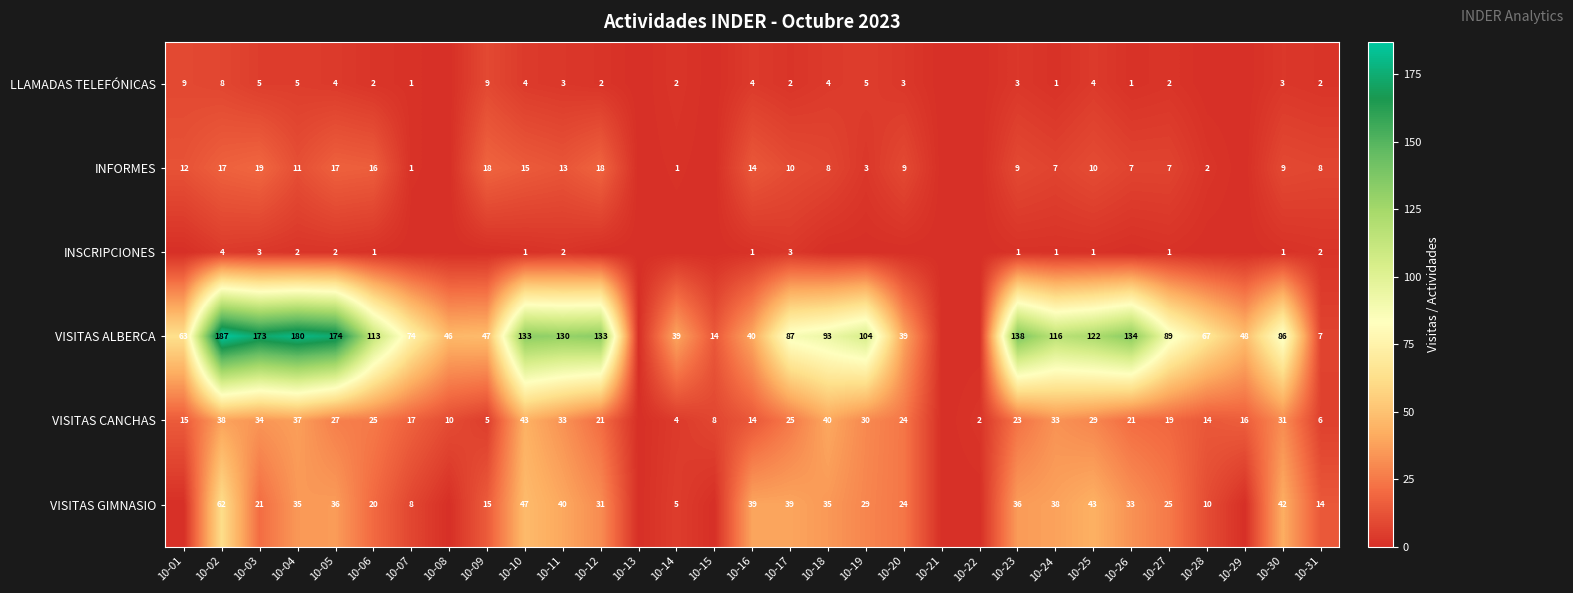

Rank the series at 10-05 from highest to lowest value.

VISITAS ALBERCA, VISITAS GIMNASIO, VISITAS CANCHAS, INFORMES, LLAMADAS TELEFÓNICAS, INSCRIPCIONES